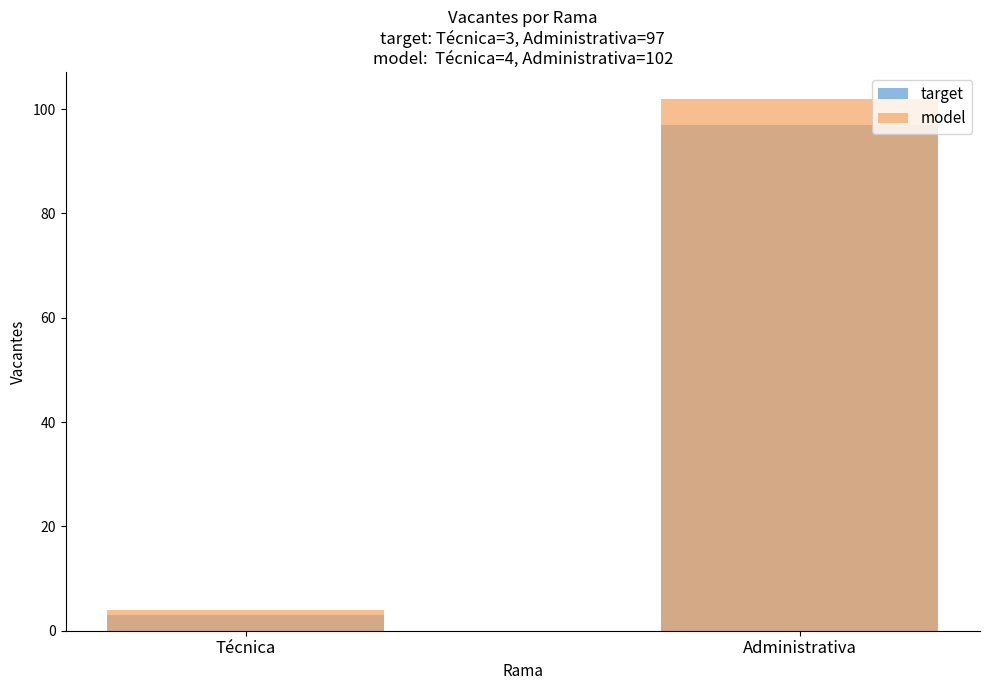

What is the sum of all model values?

106